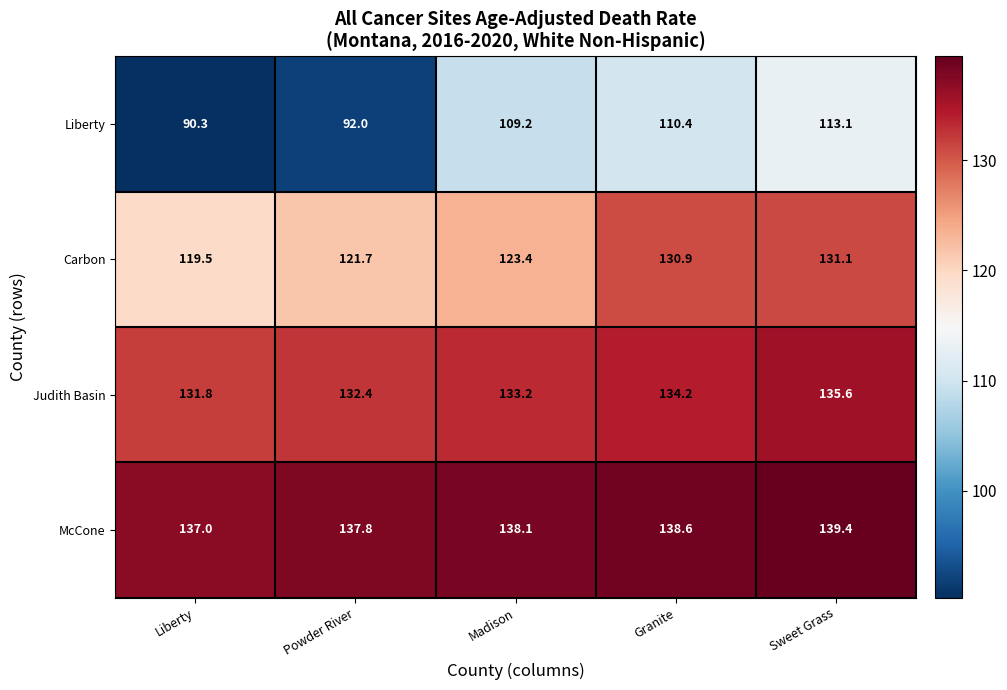

Reading right to left, list all the values displayed in this chart.

Liberty: 113.1	110.4	109.2	92.0	90.3
Carbon: 131.1	130.9	123.4	121.7	119.5
Judith Basin: 135.6	134.2	133.2	132.4	131.8
McCone: 139.4	138.6	138.1	137.8	137.0